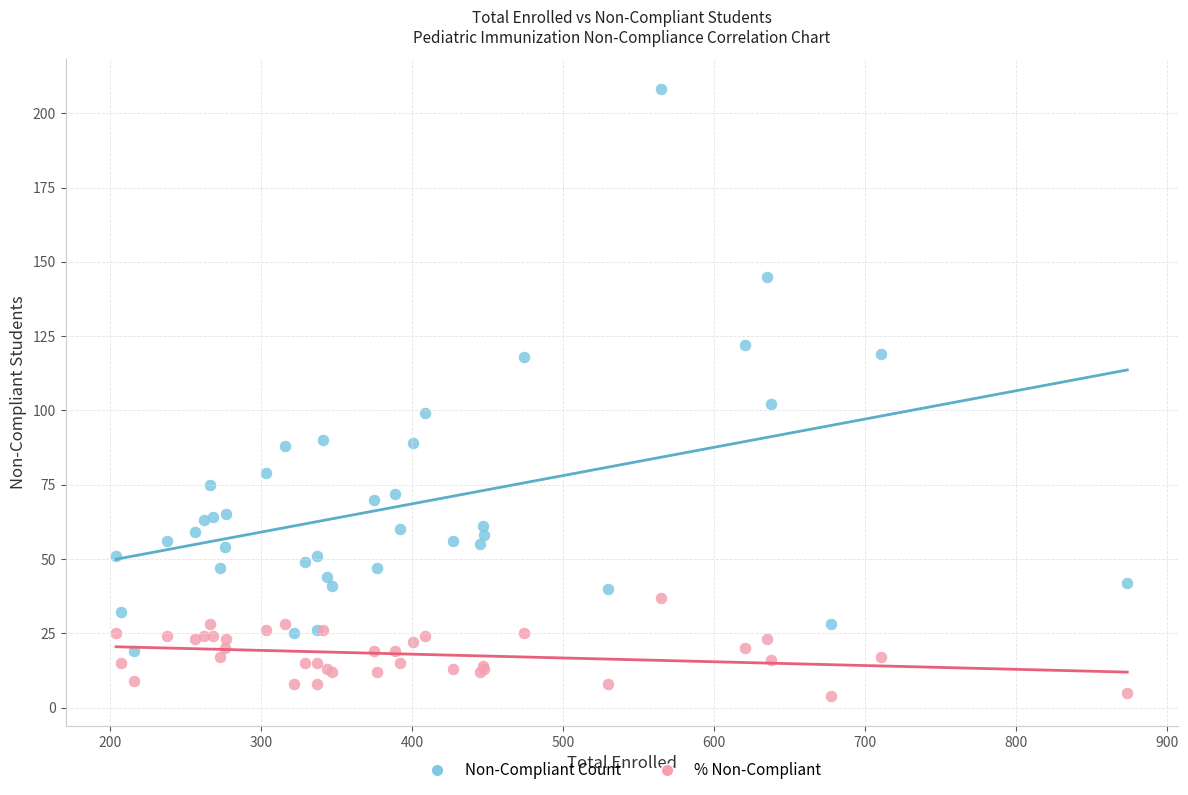

Across all series, what Y value is closest to 106?

102